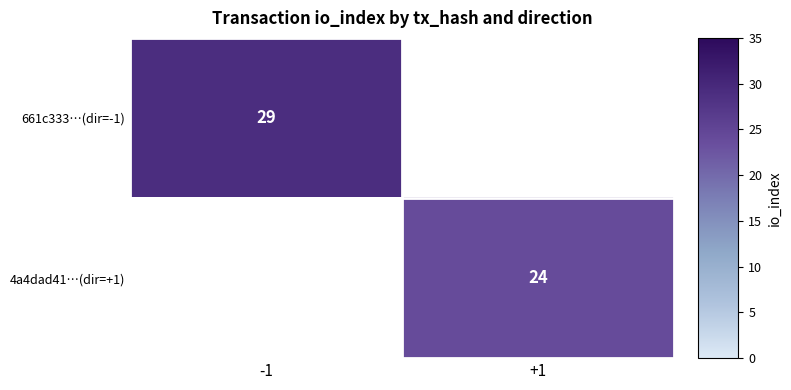

True or false: 4a4dad41…(dir=+1) has a value of 24 at +1.

True